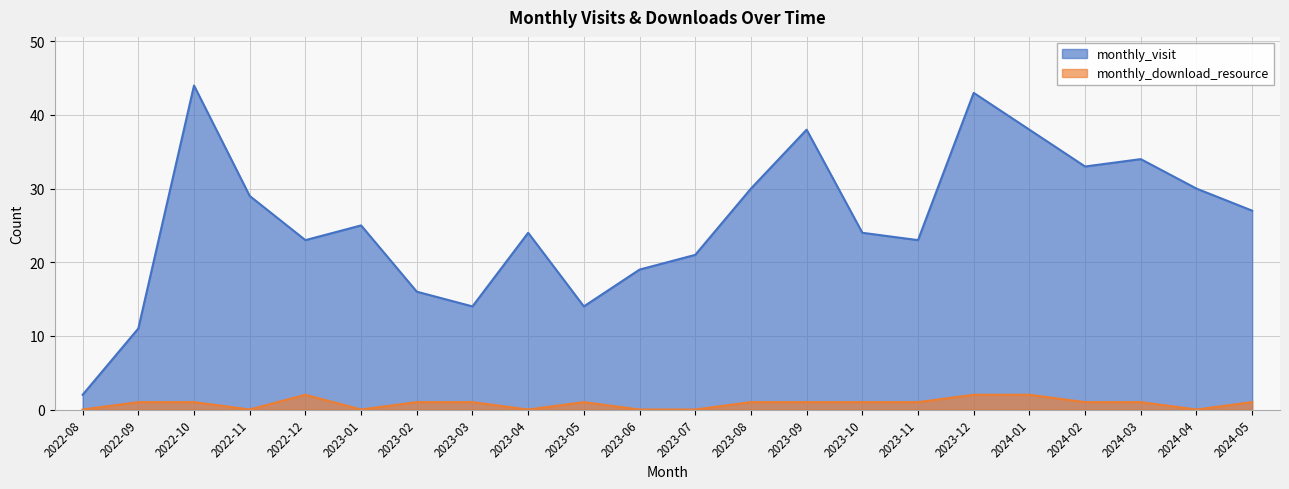

True or false: monthly_download_resource has a value of 1 at 2023-02.

True